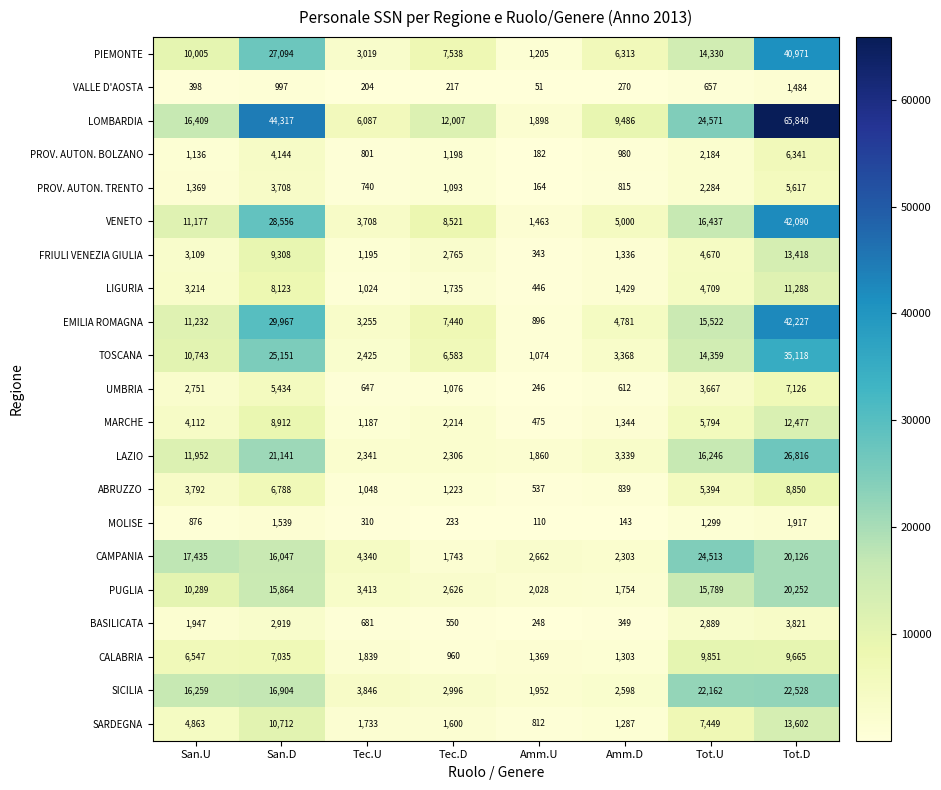

Count the number of data series in this chart.

21